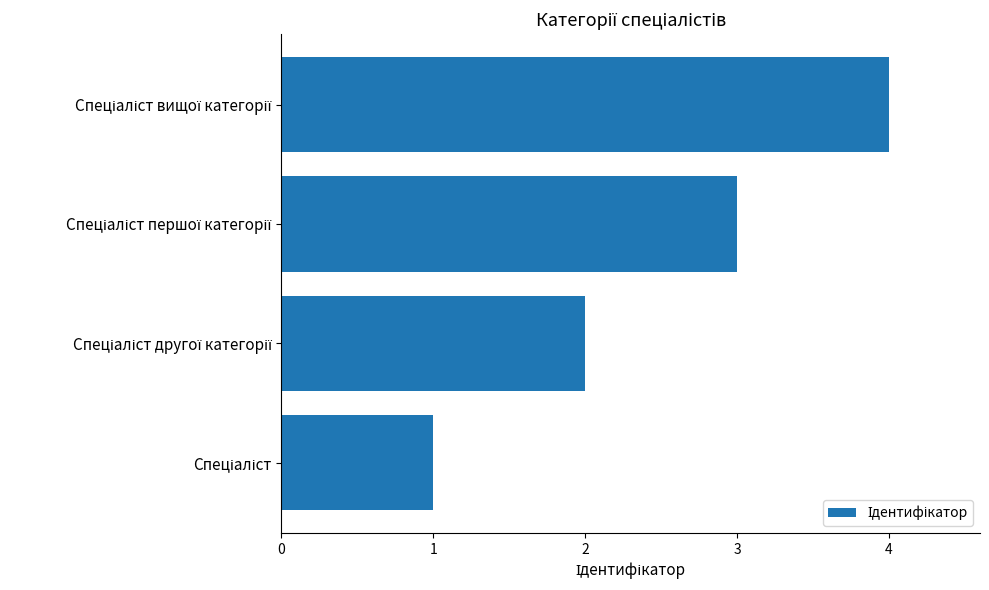

What is the difference between the maximum and minimum values?

3